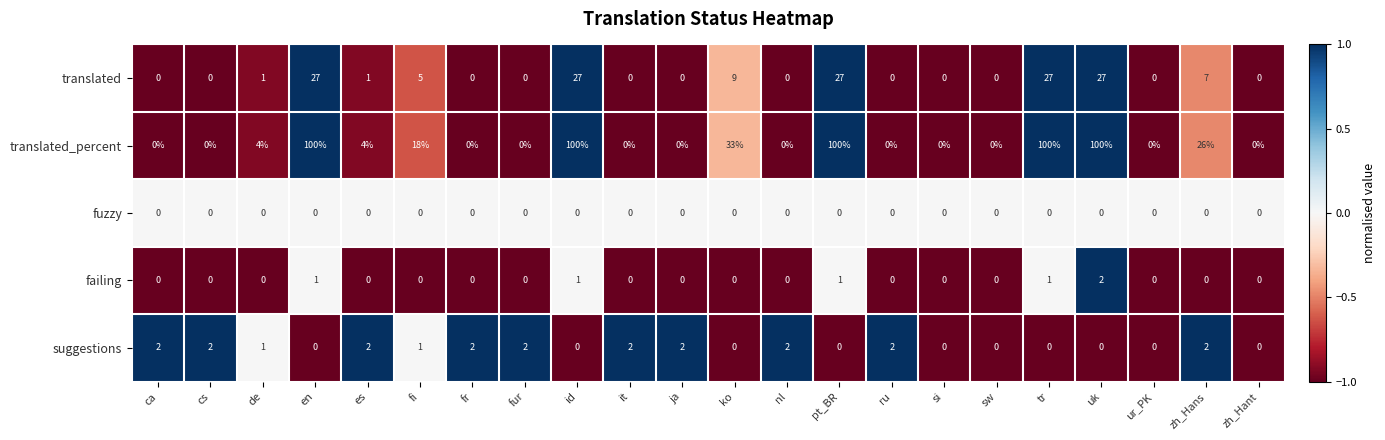

True or false: translated_percent has a value of -61 at fur.

False